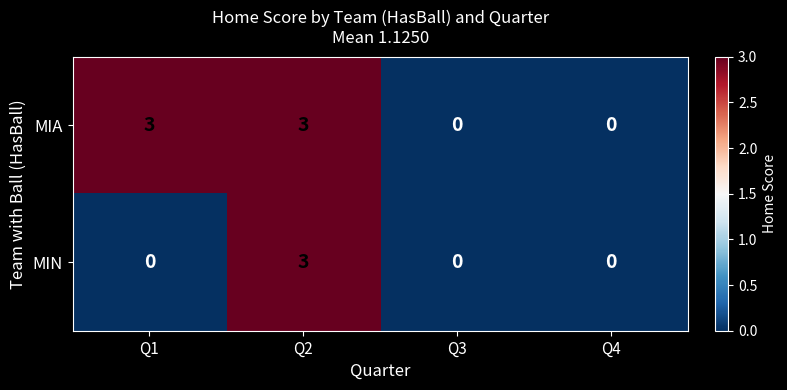

Between Q1 and Q4, which series saw the biggest shift?

MIA